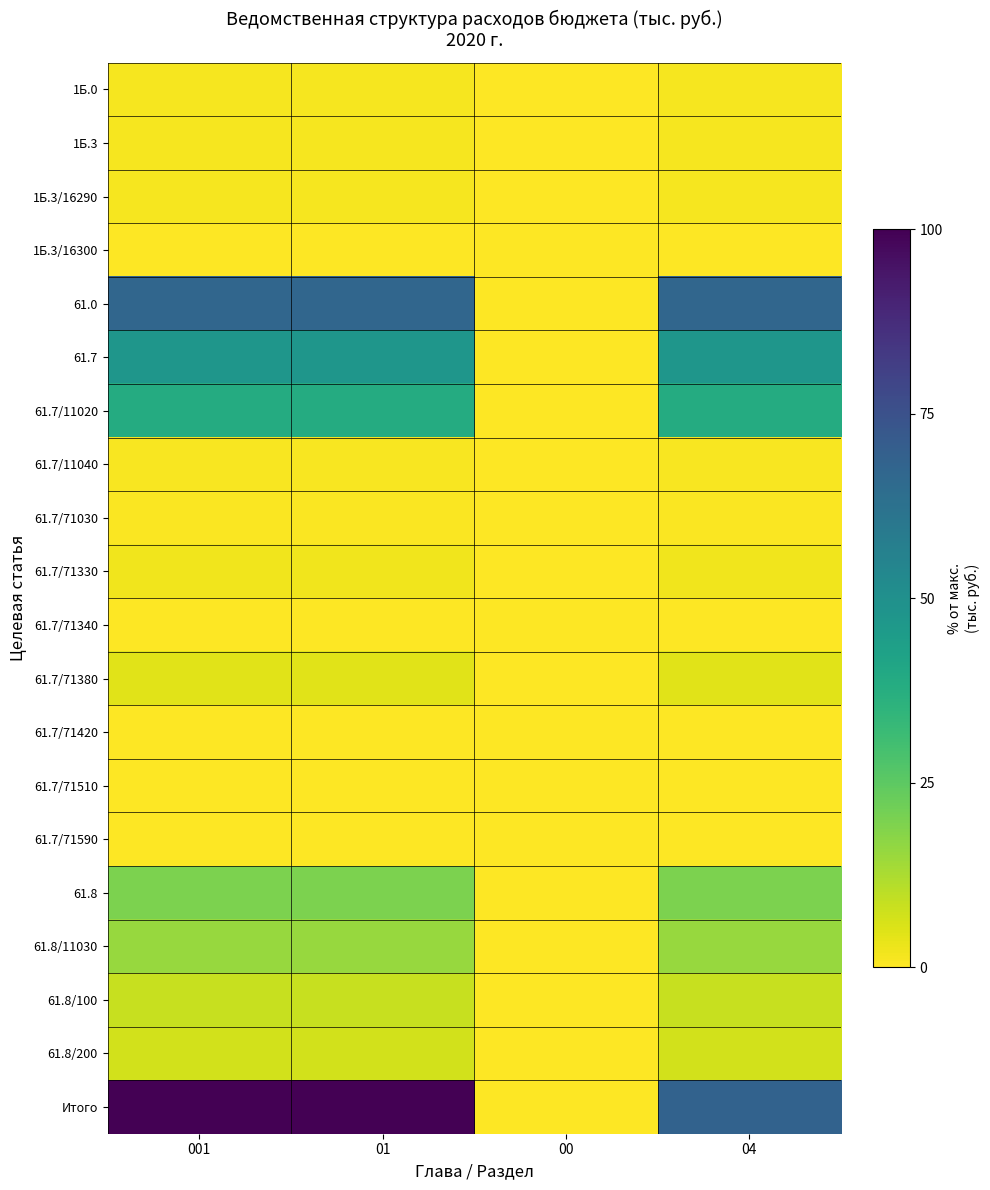

At which category is the sum across all series the highest?

001